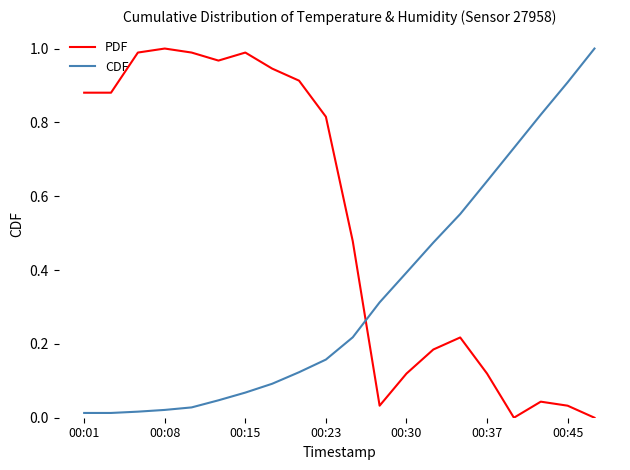

After their last crossing, which series has the higher values: PDF or CDF?

CDF